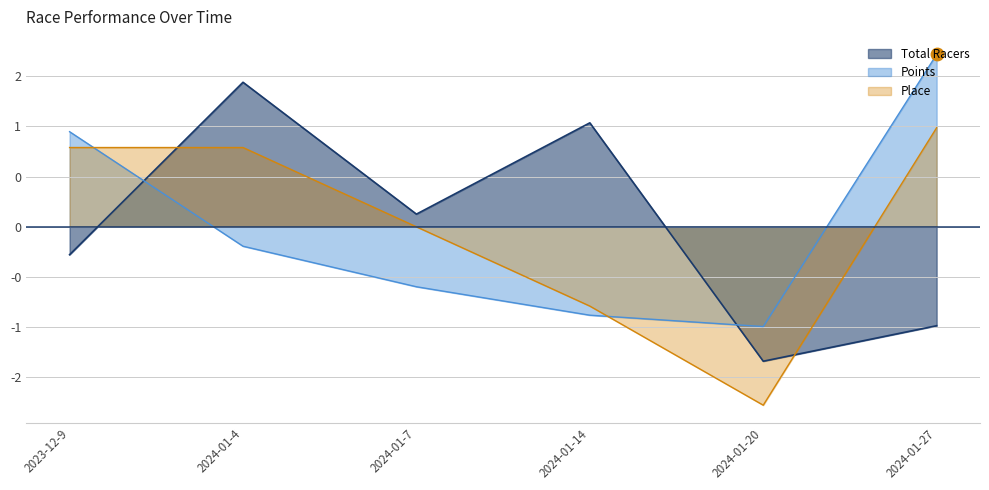

At how many categories does at least one series exceed 0?

5